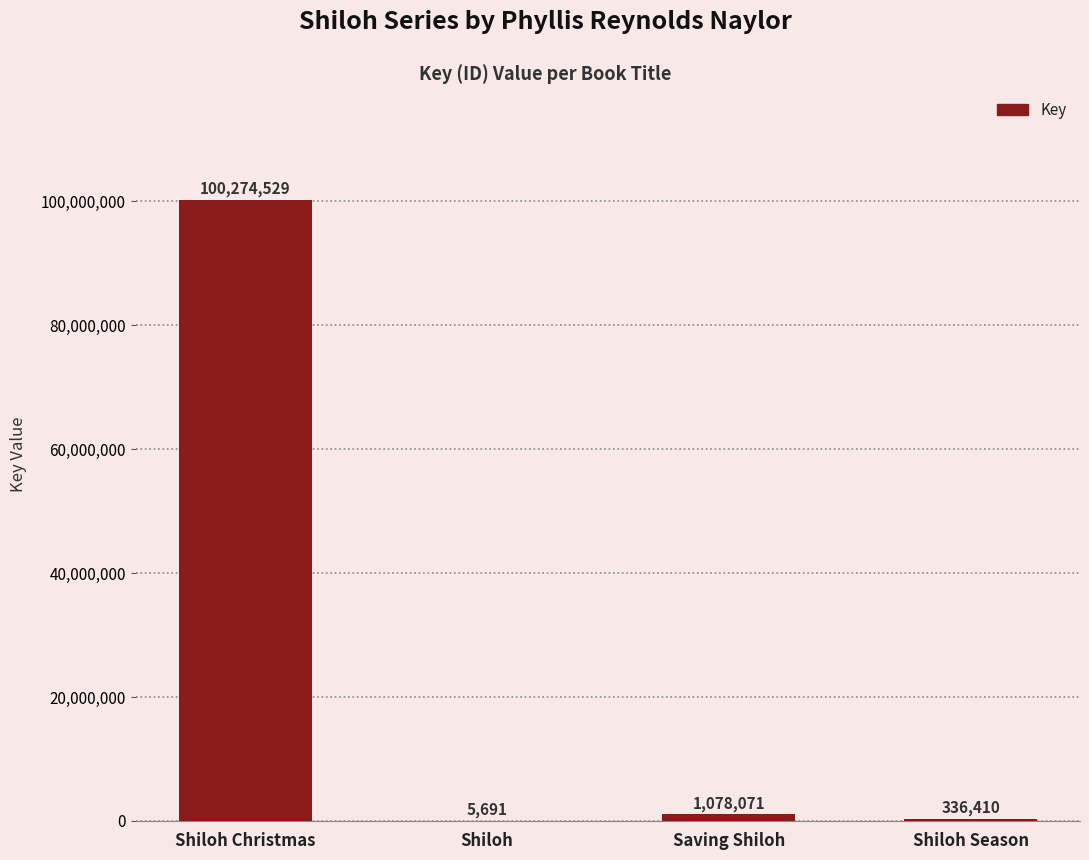

What is the sum of all values?

101694701